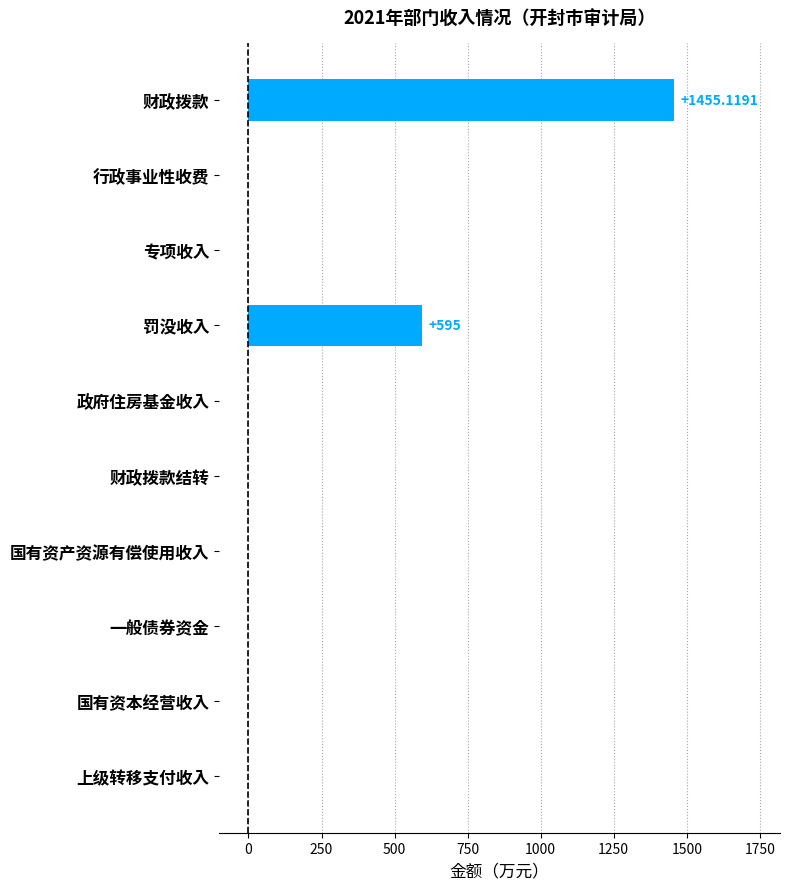

What is the sum of the values at 国有资本经营收入 and 罚没收入?

595.0